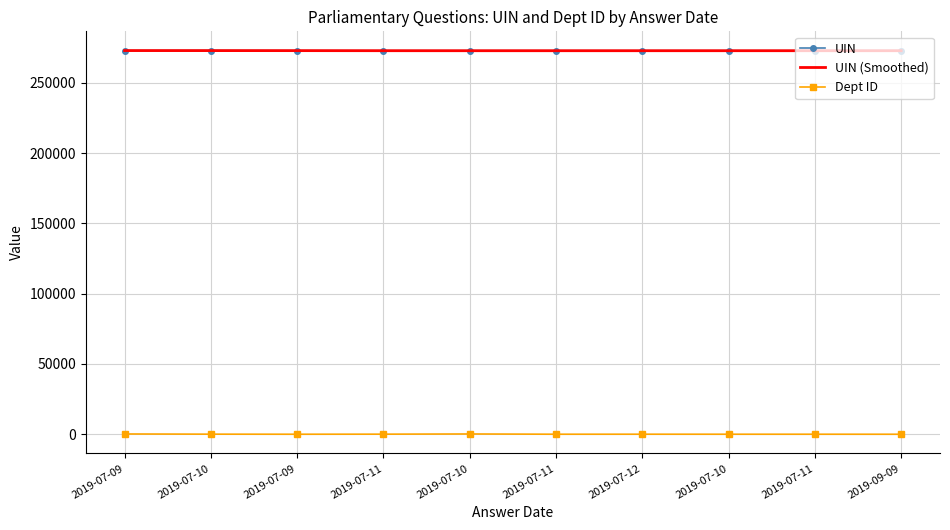

What are all the series names shown in the legend?

UIN, UIN (Smoothed), Dept ID